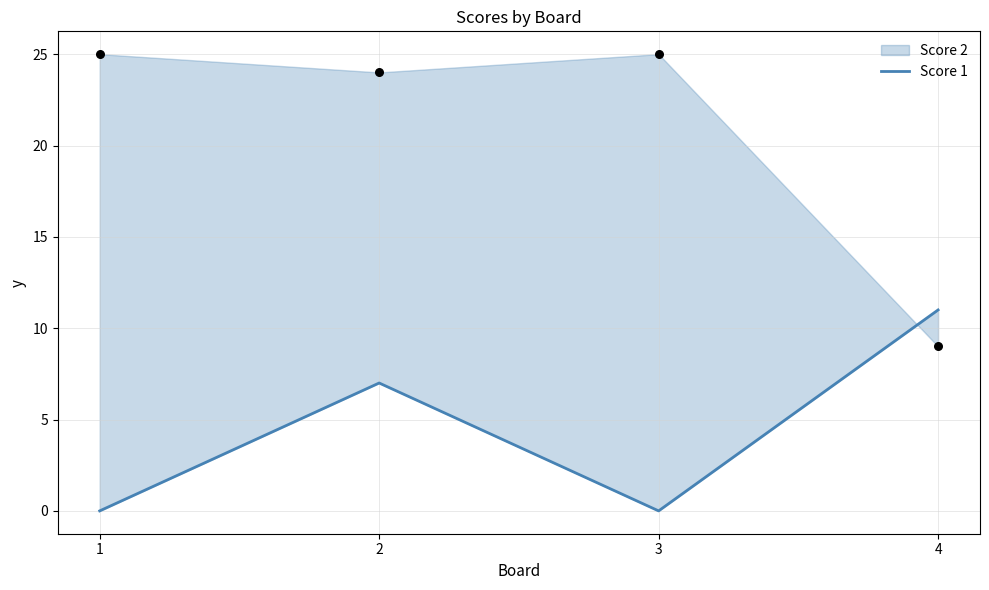

Approximately how many times larger is the value at 2 compared to 4?

0.6